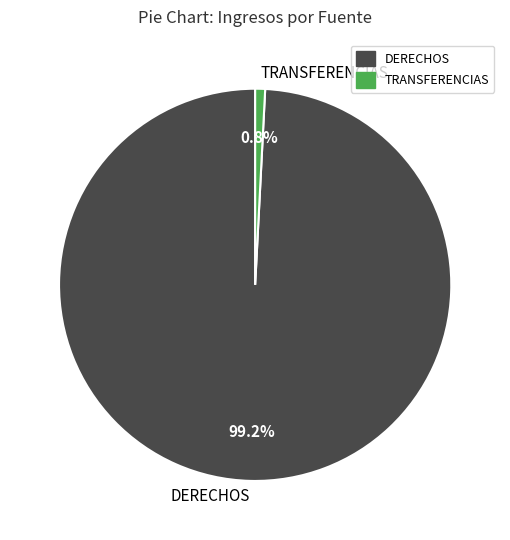

How many slices are in this pie chart?

2